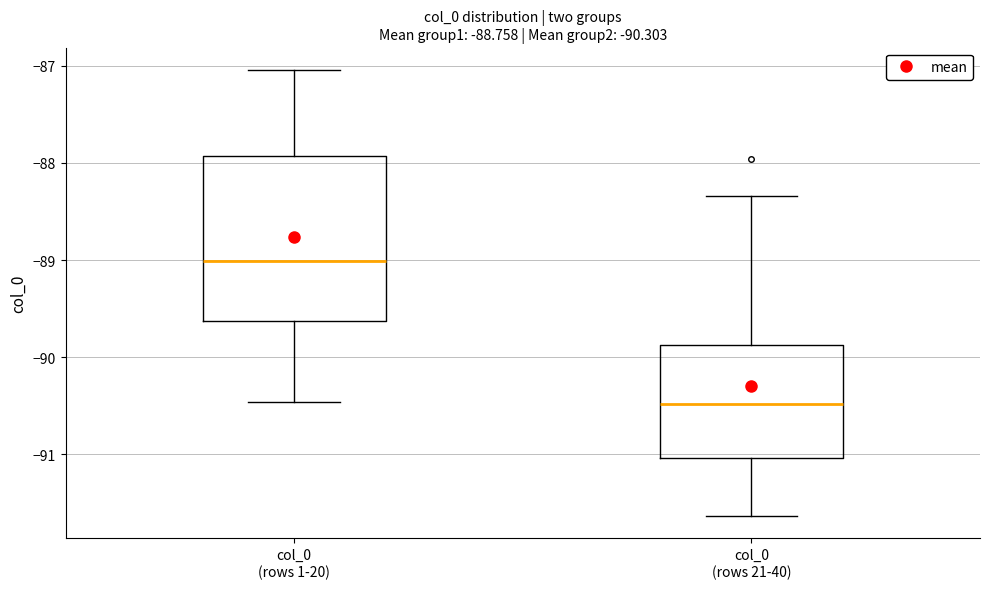

Which box's median line is the lowest?

col_0 (rows 21-40)